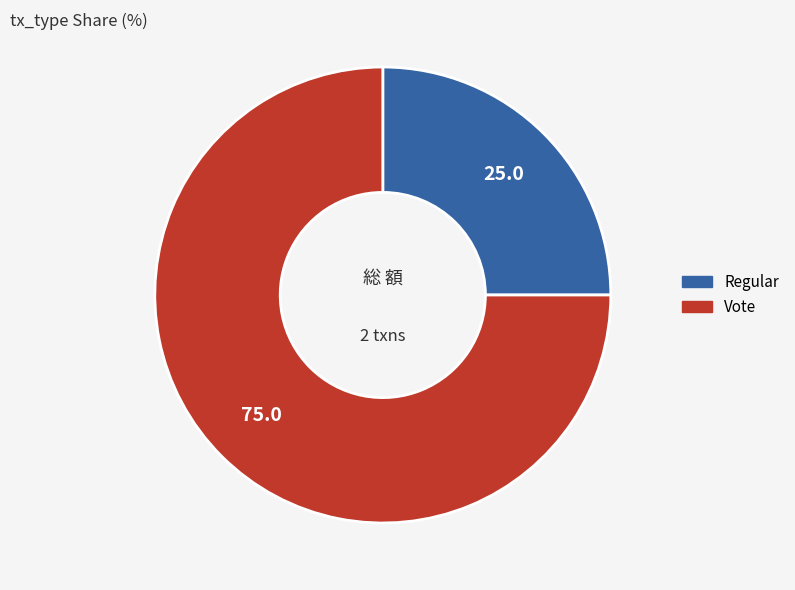

Which has a higher value, Regular or Vote?

Vote